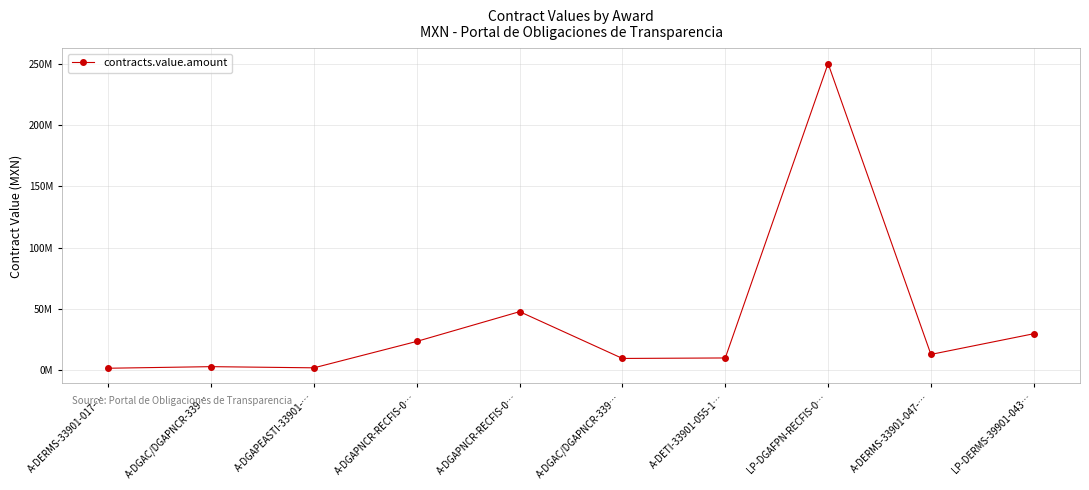

What is the sum of all values?

389981344.0